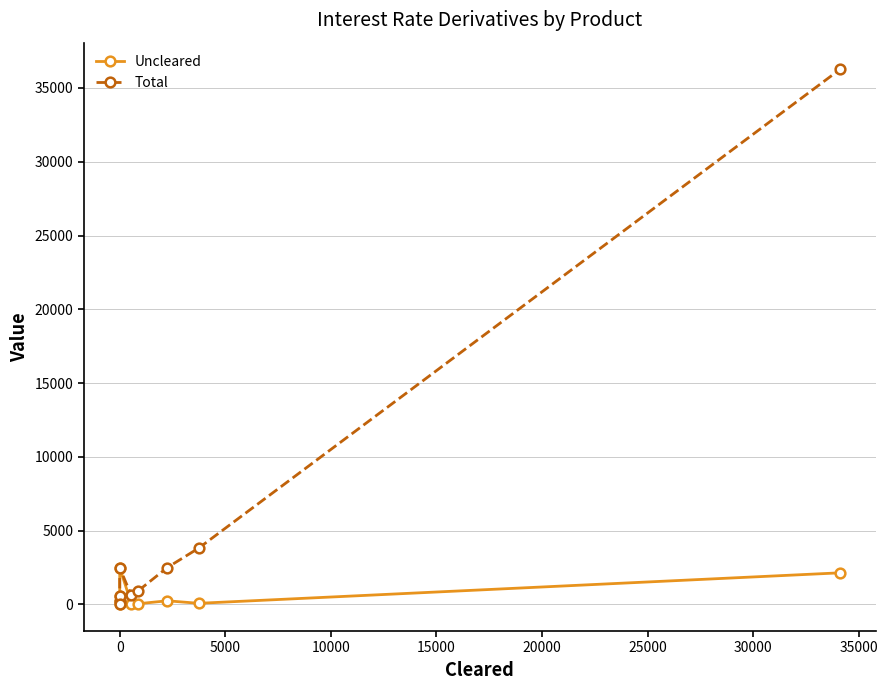

Which series has the largest range (max minus min)?

Total